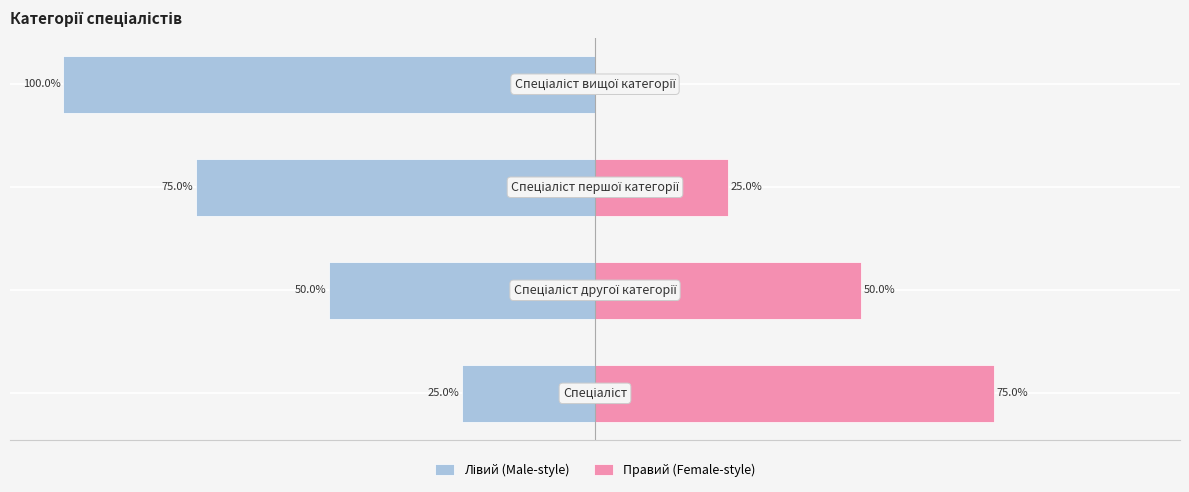

What is the difference between the second highest and second lowest values in the Правий (Female-style) series?

25